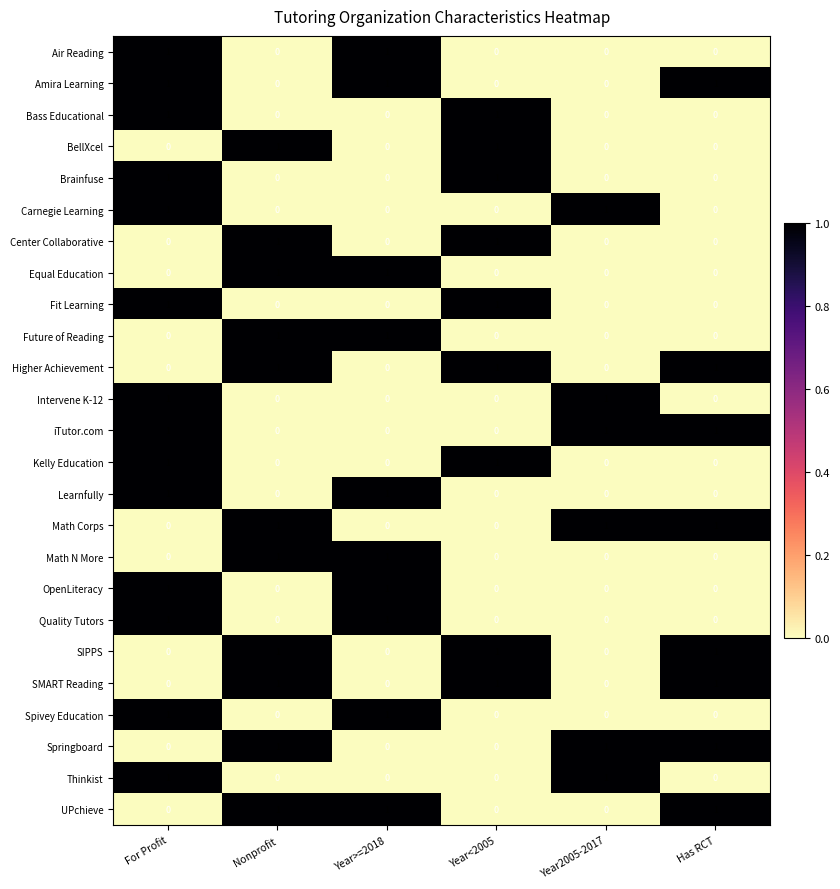

Count the Higher Achievement values in the range 0 to 1.

6